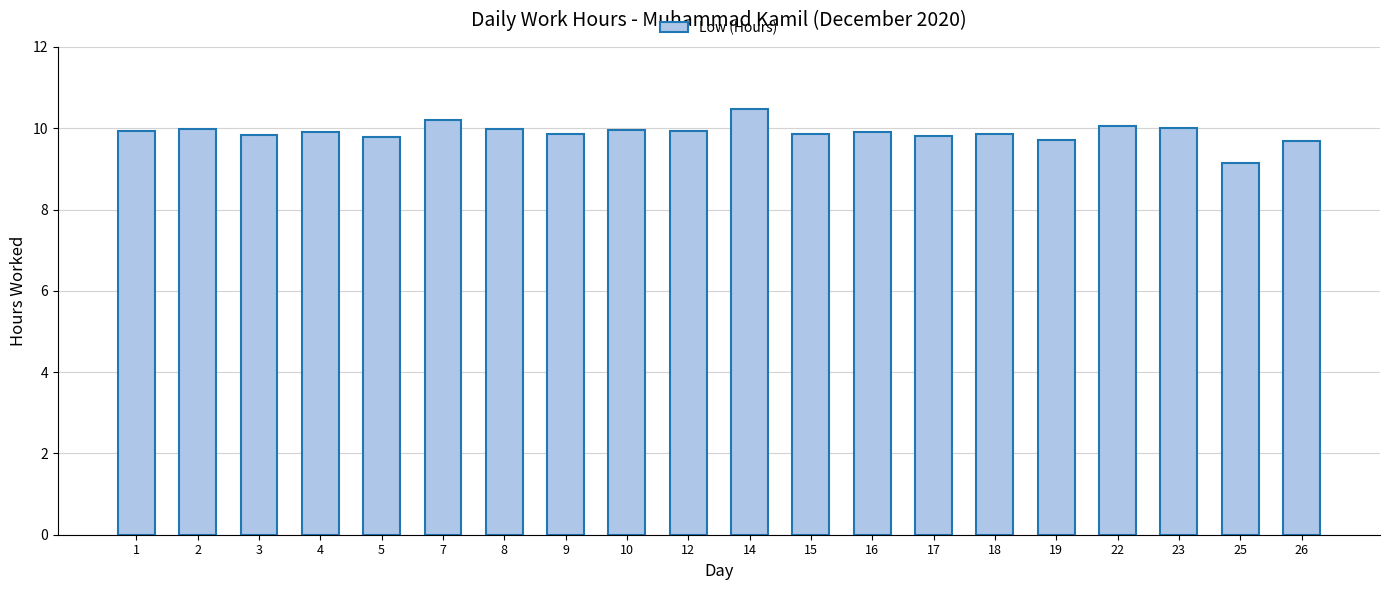

What is the average value?

9.9